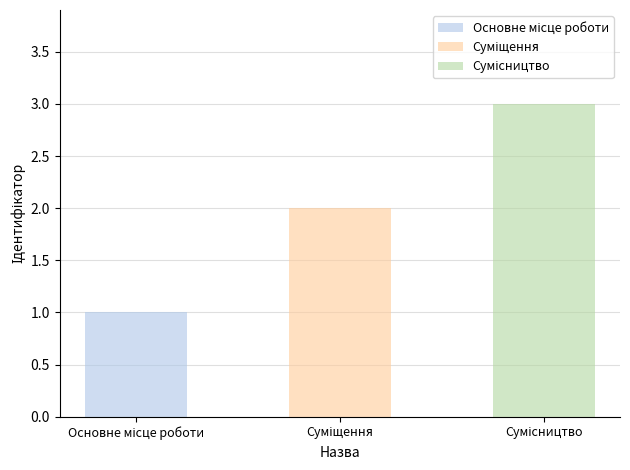

Reading right to left, what are all the values shown in this chart?

3	2	1